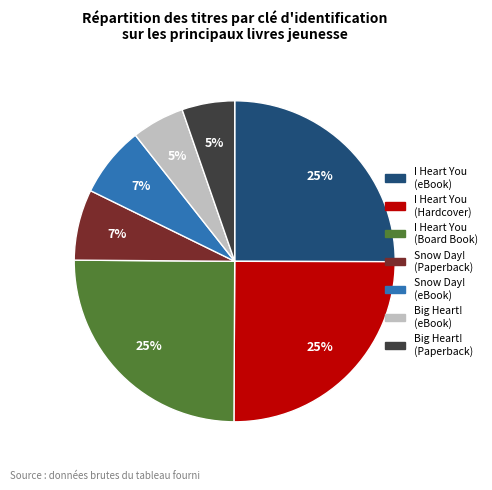

To the nearest percent, what is the average slice percentage?

14%